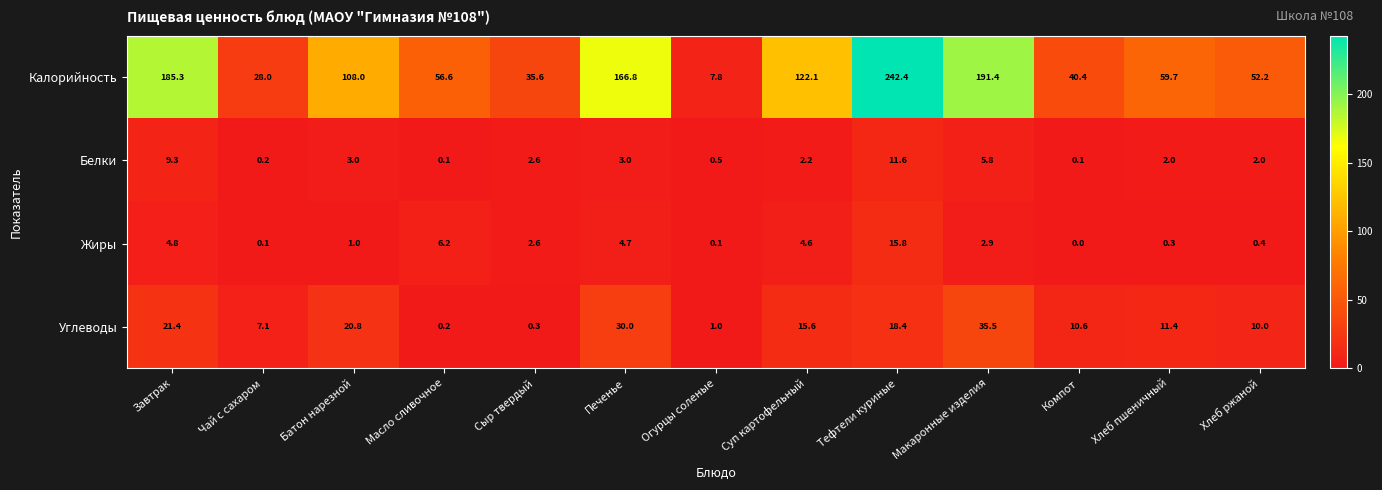

At how many categories does at least one series exceed 136?

4